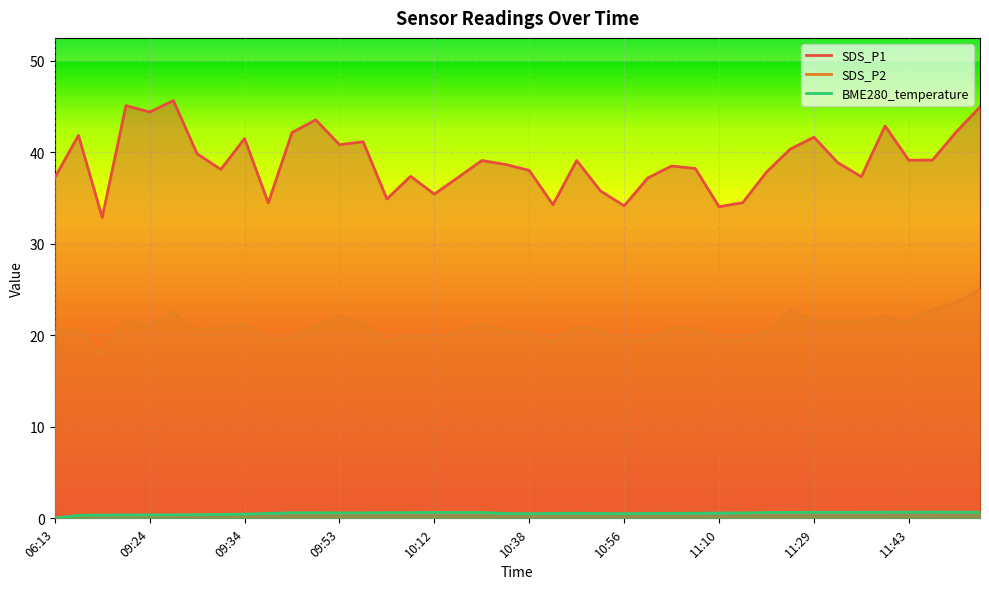

At which label does SDS_P1 first exceed 38?

09:16